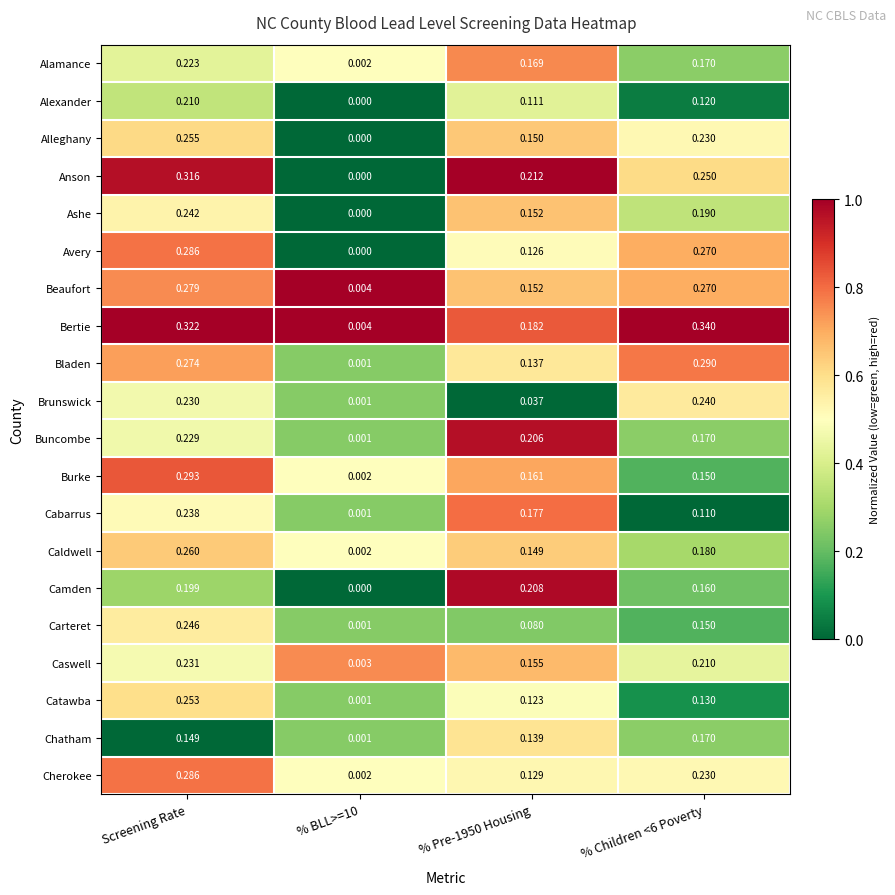

Is the value of Anson at % BLL>=10 greater than the value of Alamance at % Children <6 Poverty?

No